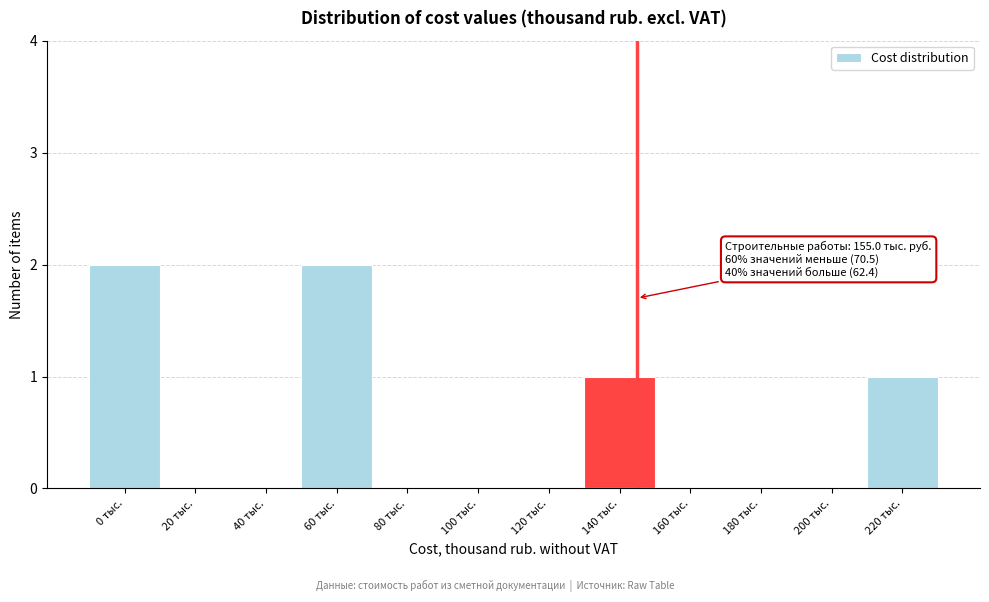

Reading left to right, list all the values displayed in this chart.

0 тыс.=2	20 тыс.=0	40 тыс.=0	60 тыс.=2	80 тыс.=0	100 тыс.=0	120 тыс.=0	140 тыс.=1	160 тыс.=0	180 тыс.=0	200 тыс.=0	220 тыс.=1